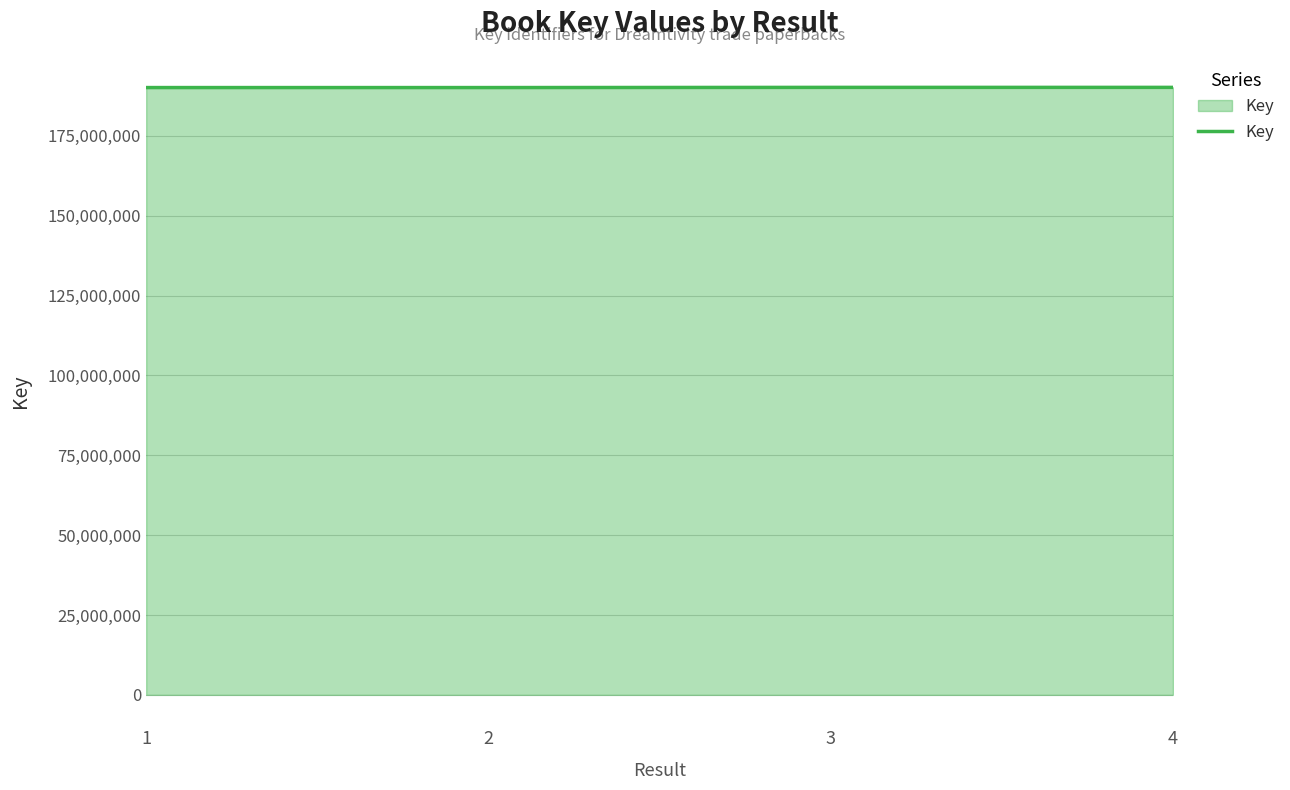

Count the number of data series in this chart.

1